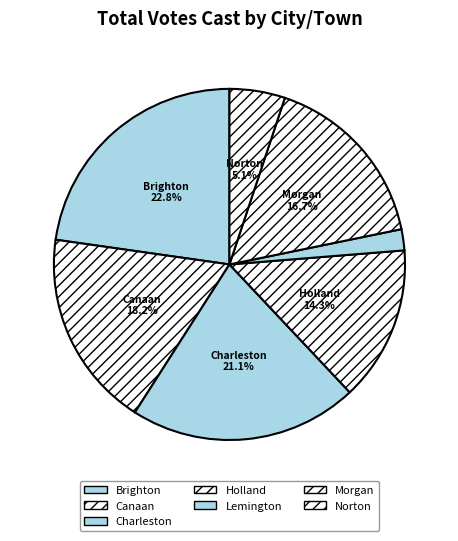

To the nearest percent, what is the combined percentage of Norton and Brighton?

28%